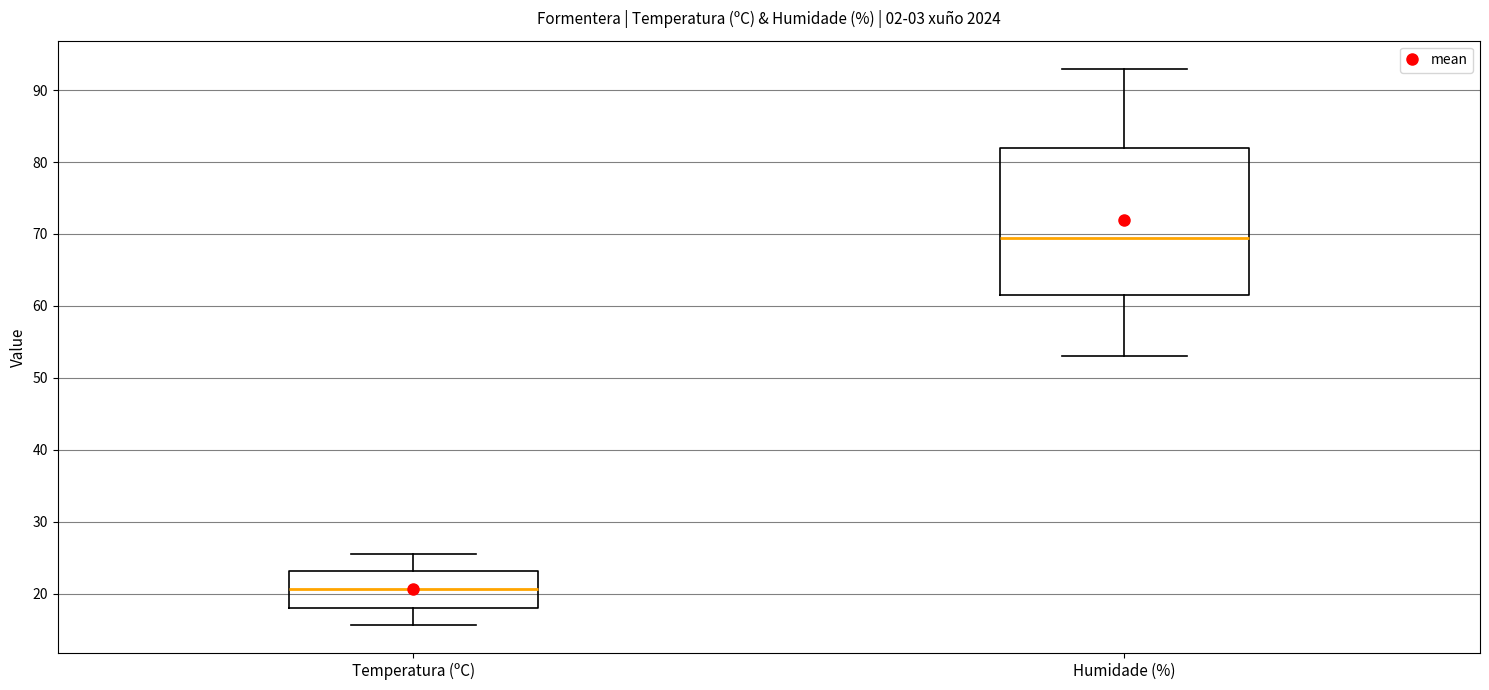

Reading left to right, transcribe this box plot: for each box, give where its median line is, the range the box spans, and where its two whiskers end, as read against the y-axis. The values are not printed on the chart, so give them approximately, as read against the axis.

Temperatura (ºC): median 21, box 18 to 23, whiskers 16 to 26
Humidade (%): median 70, box 62 to 82, whiskers 53 to 93